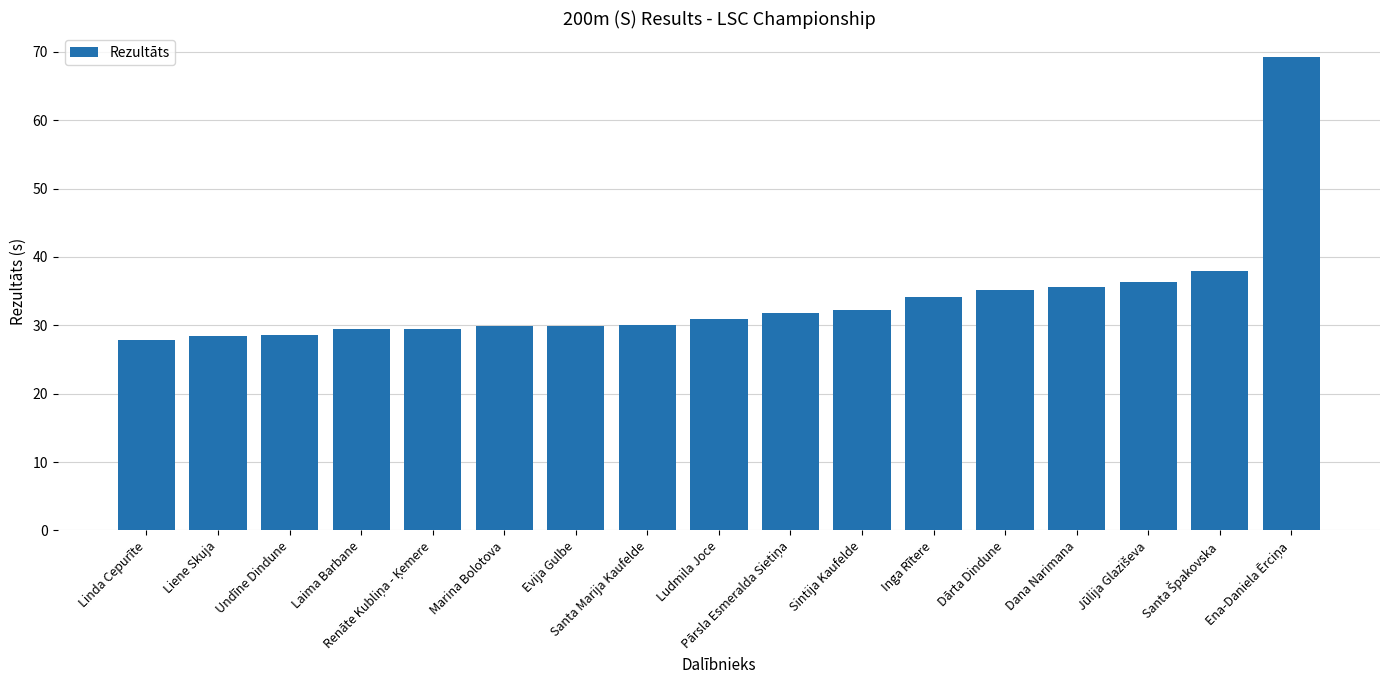

What position from the right is Laima Barbane?

14